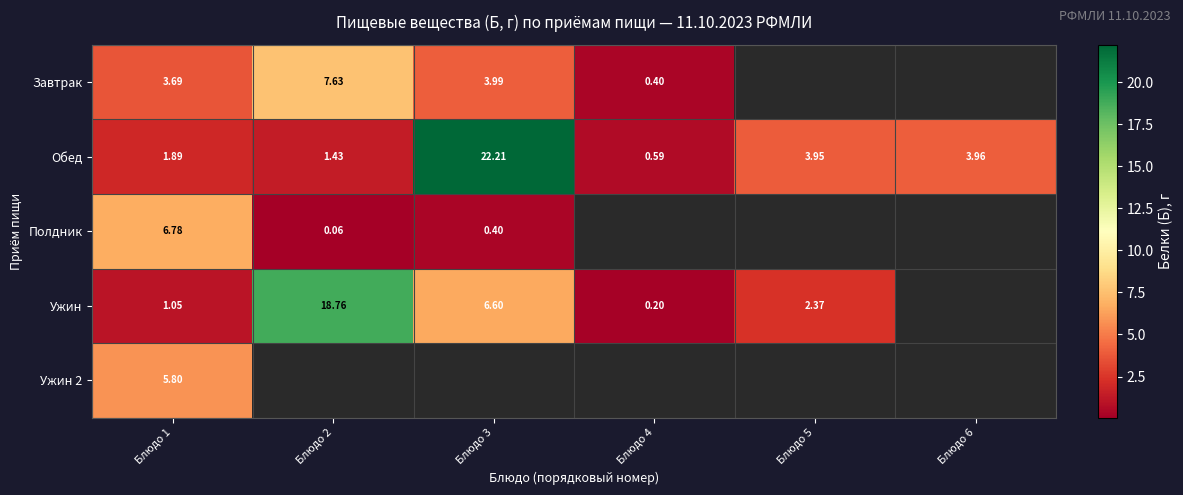

Which series changed the most between Блюдо 3 and Блюдо 4?

Обед